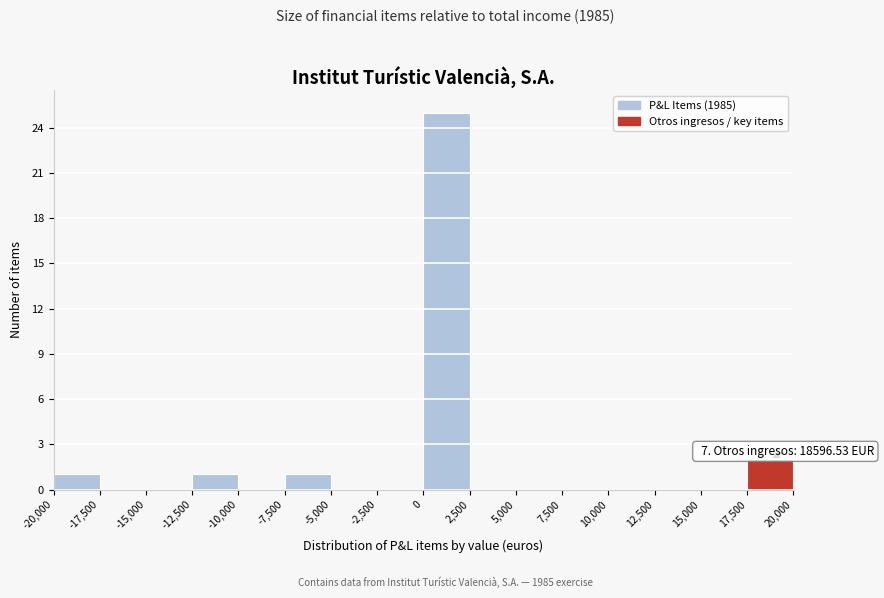

Which range on the x-axis has the tallest bar?

0 to 2,500